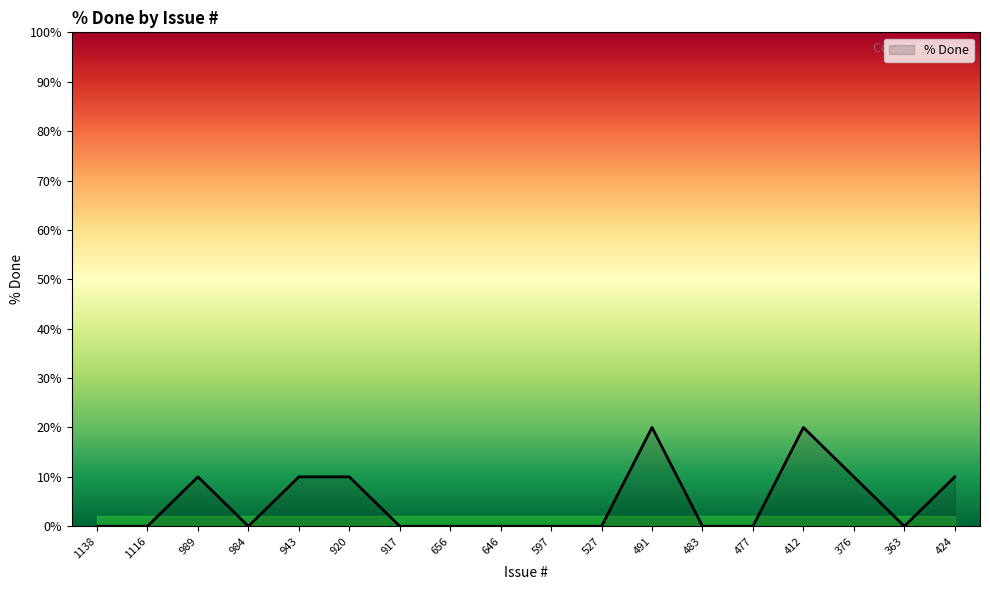

What is the greatest value displayed?

20